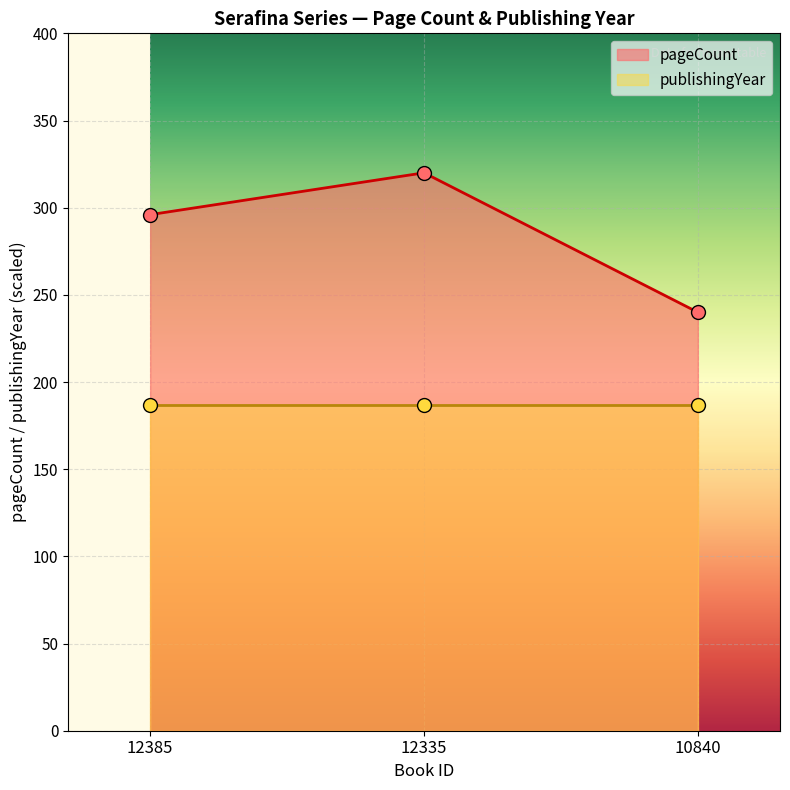

Which series has the largest range (max minus min)?

pageCount